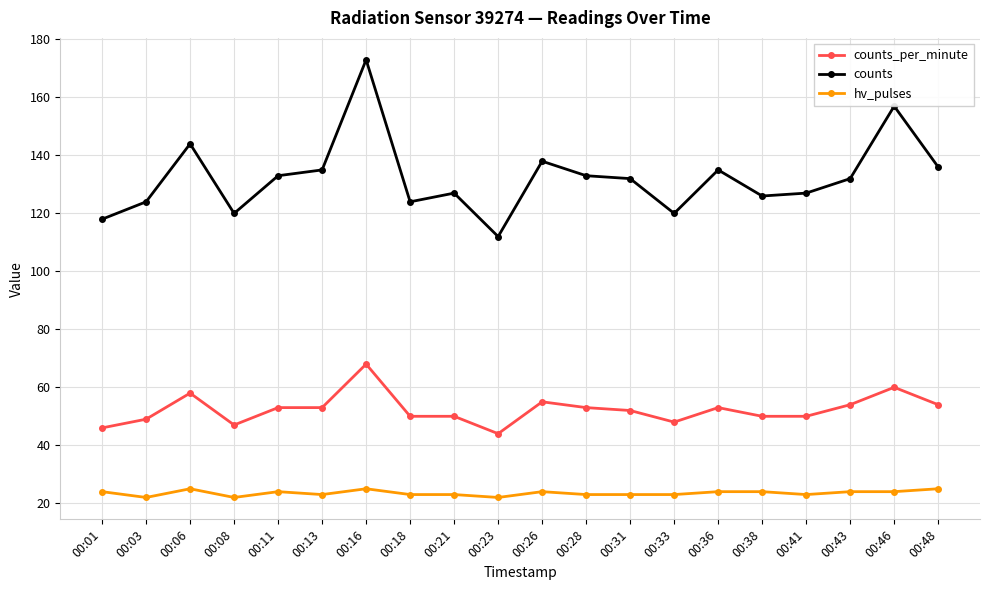

The value of counts at 00:06 is 144. True or false?

True